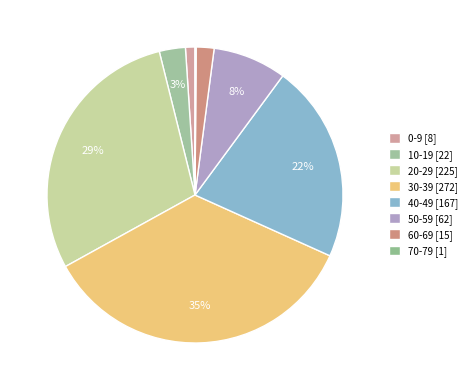

How many slices are in this pie chart?

8